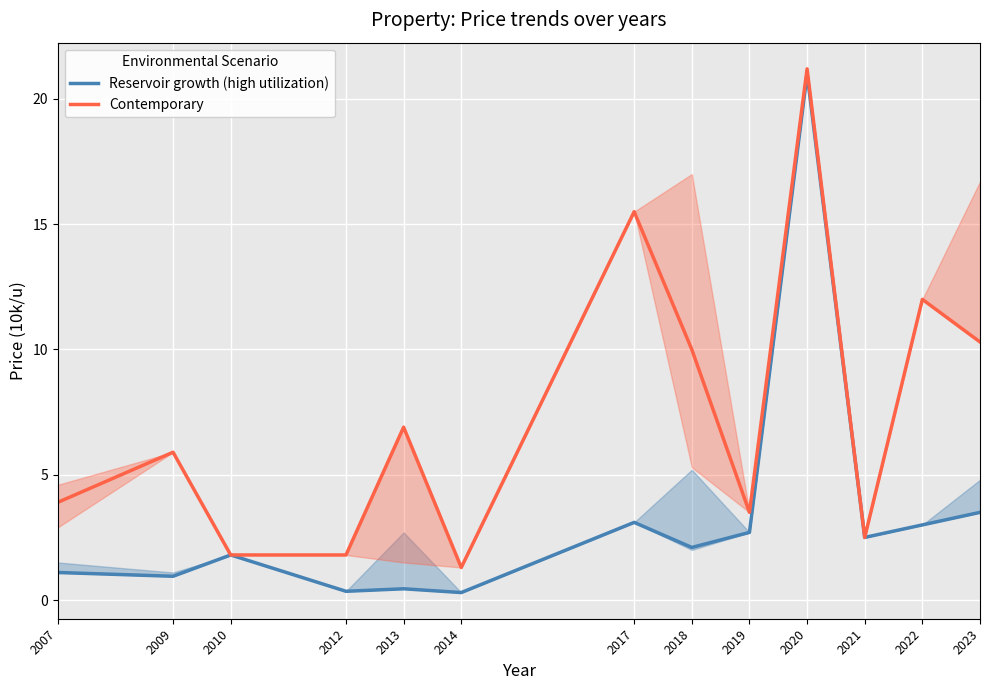

Where is Reservoir growth (high utilization) nearest to the value 10?

2023